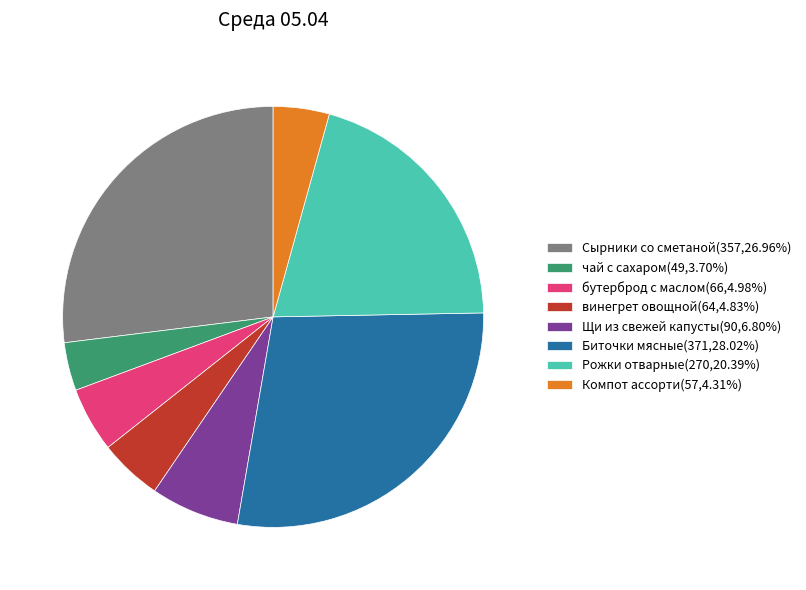

Is it true that Рожки отварные is 13% of the pie?

False